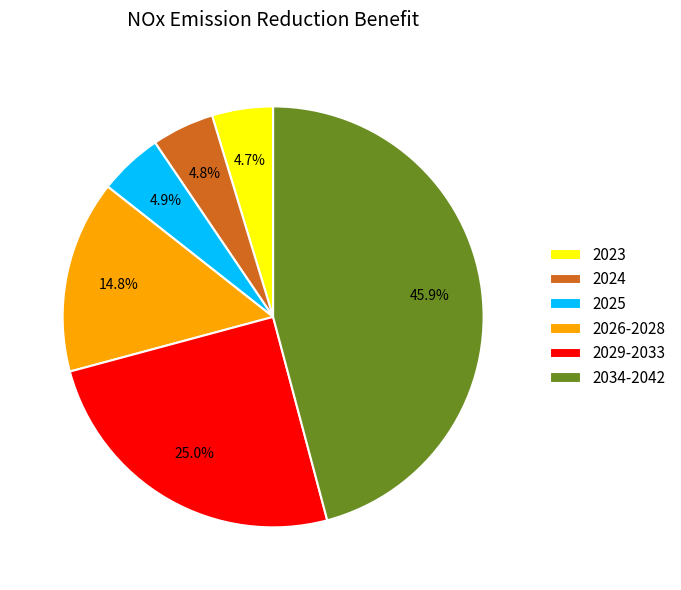

Is 2029-2033 the majority of the pie?

No